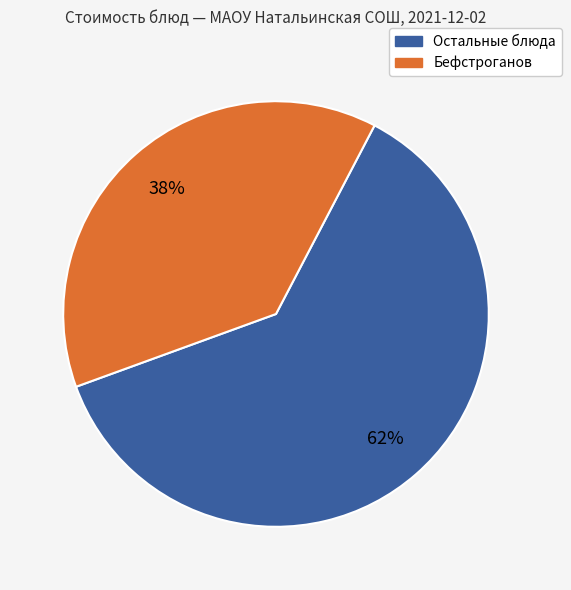

To the nearest percent, what is the average slice percentage?

50%